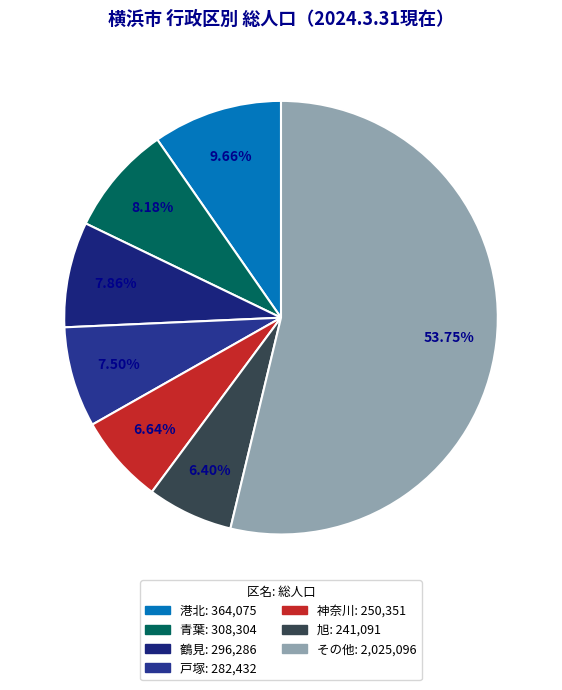

To the nearest percent, what is the difference between the largest and smallest slice percentages?

47%